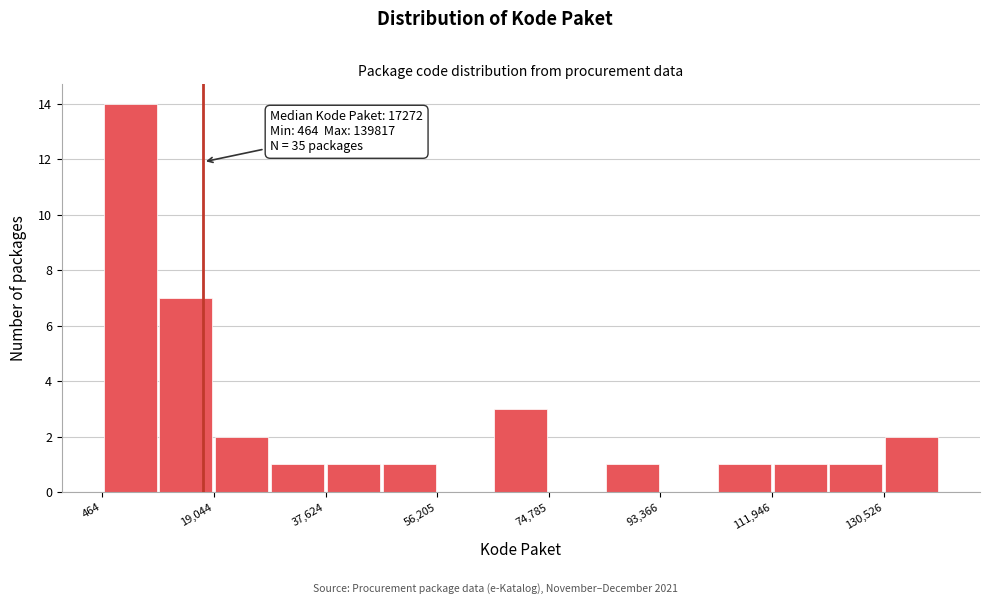

Which range on the x-axis has the tallest bar?

0 to 10000